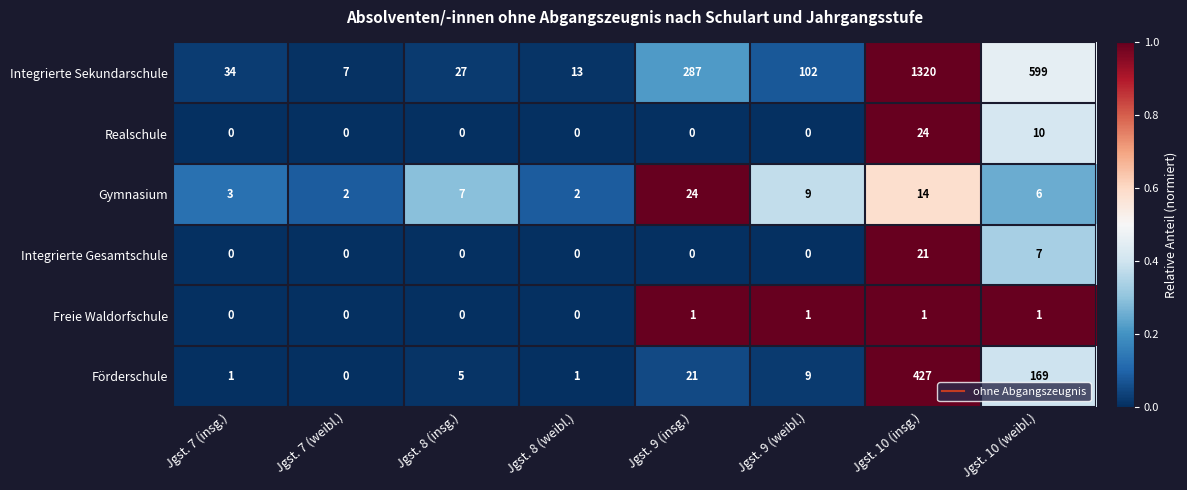

Which series has the widest spread of values?

Integrierte Sekundarschule